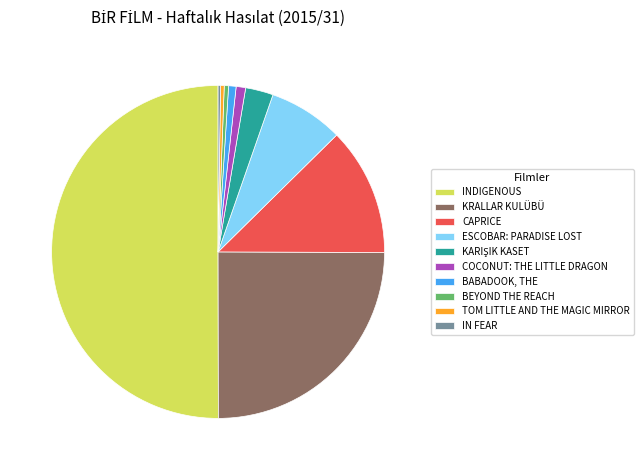

What is the largest slice in the pie chart?

INDIGENOUS